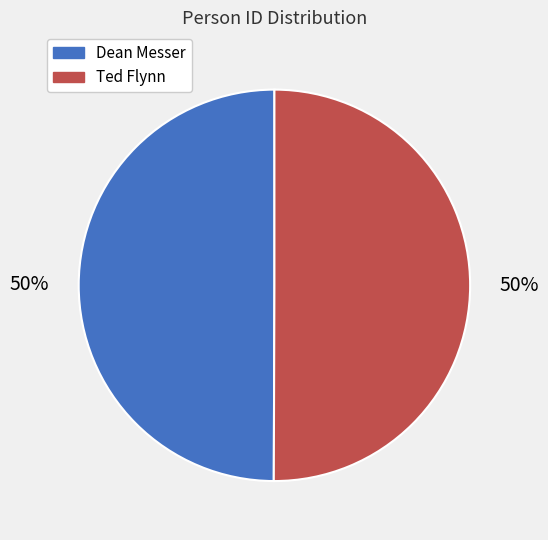

Approximately how many times larger is the value at Ted Flynn compared to Dean Messer?

1.0